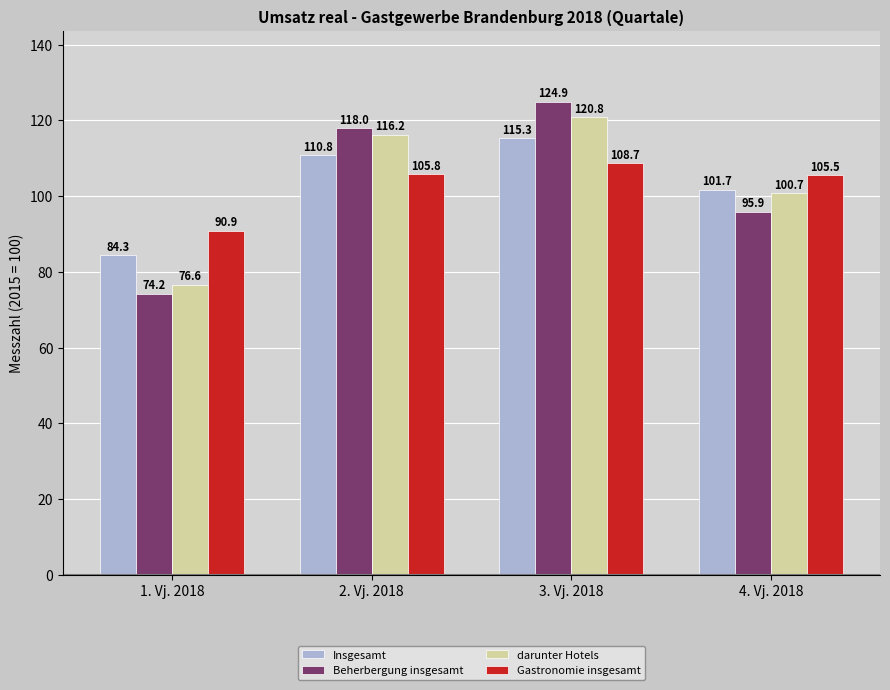

Which series has the largest total across all categories?

darunter Hotels